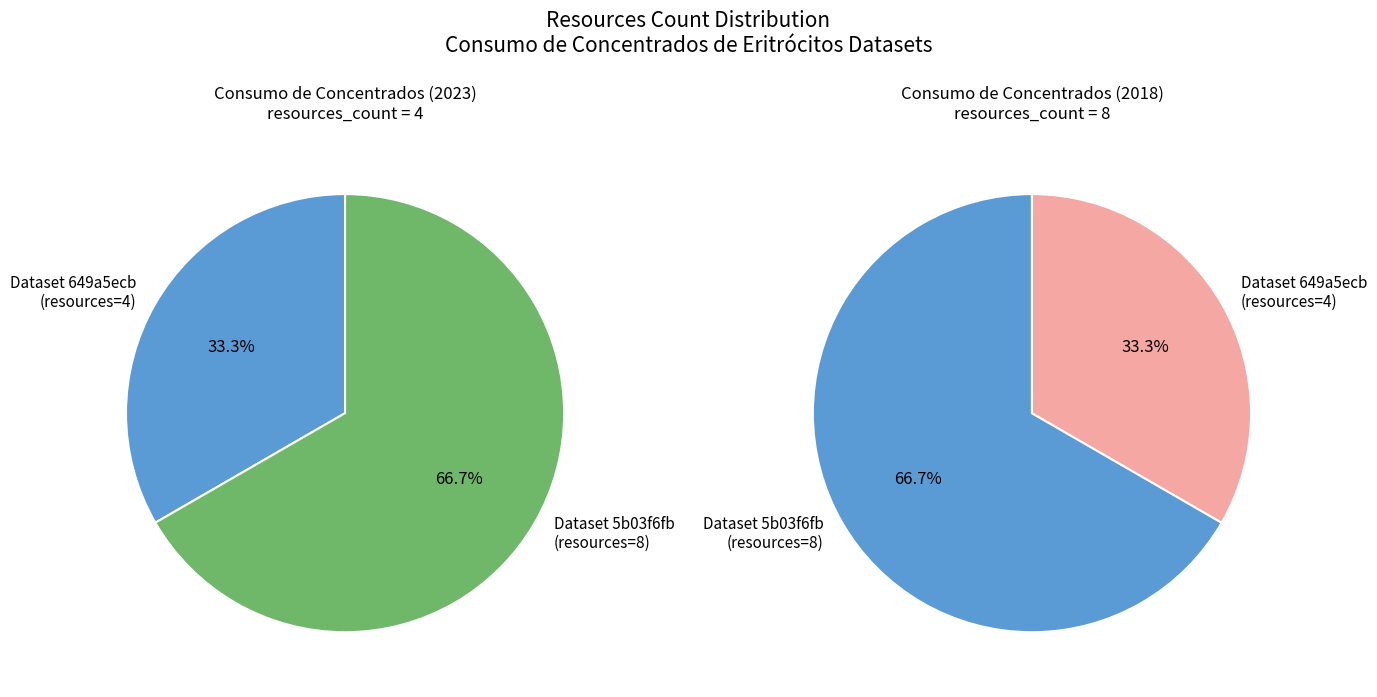

To the nearest percent, what is the difference between the 649a5ecb078190f89be77151 and 5b03f6fbc8d8c922914afa5e slice percentages?

33%